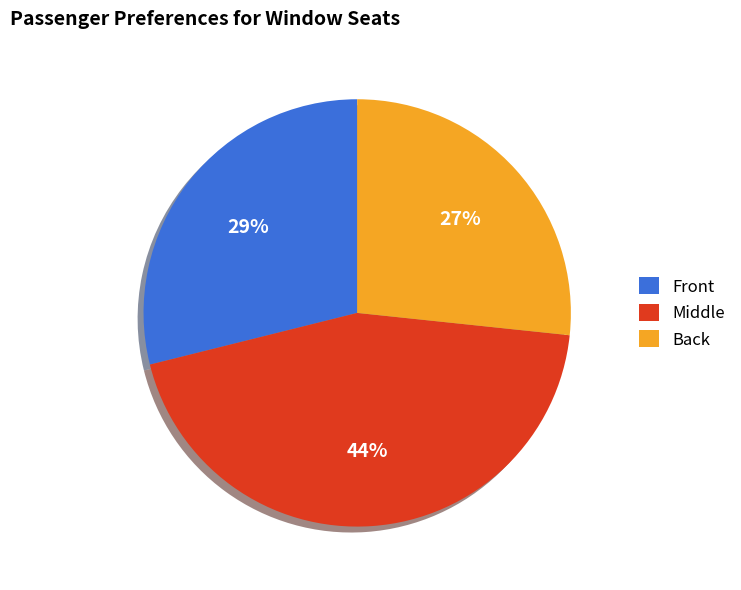

Is it true that Front is 36% of the pie?

False